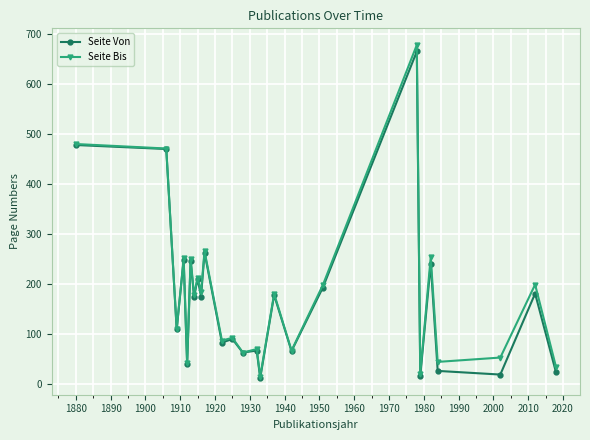

Which series has the widest spread of values?

Seite Bis